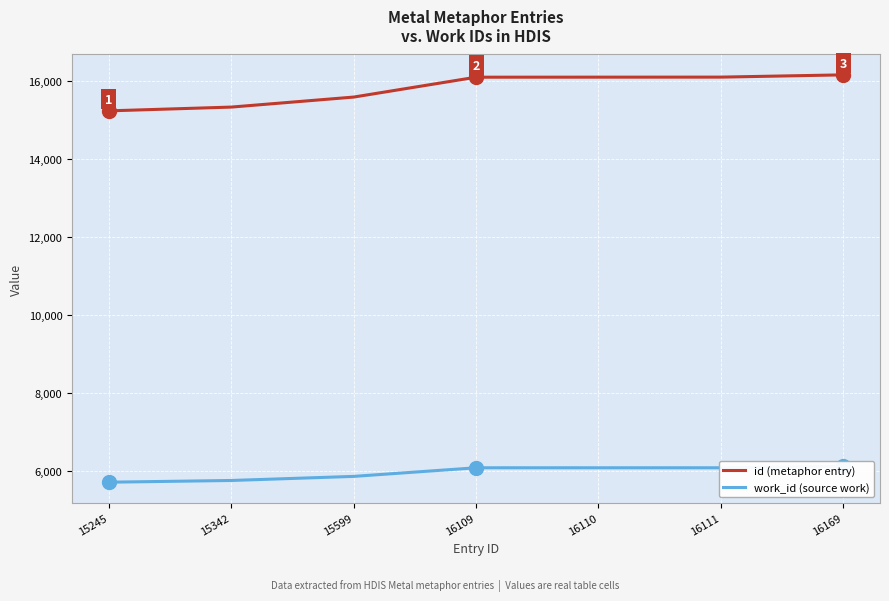

What is the spread (max minus min) of values at 15245?

9529